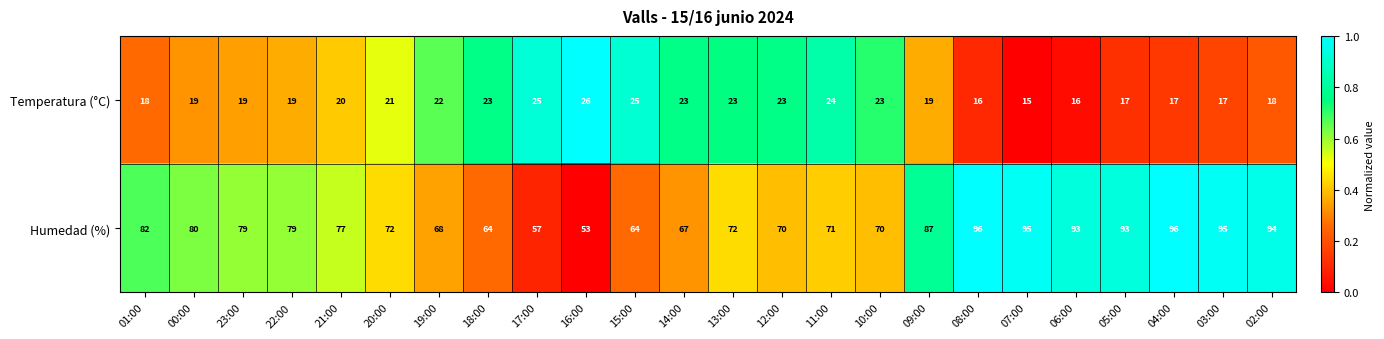

How many data points does each series have?

24